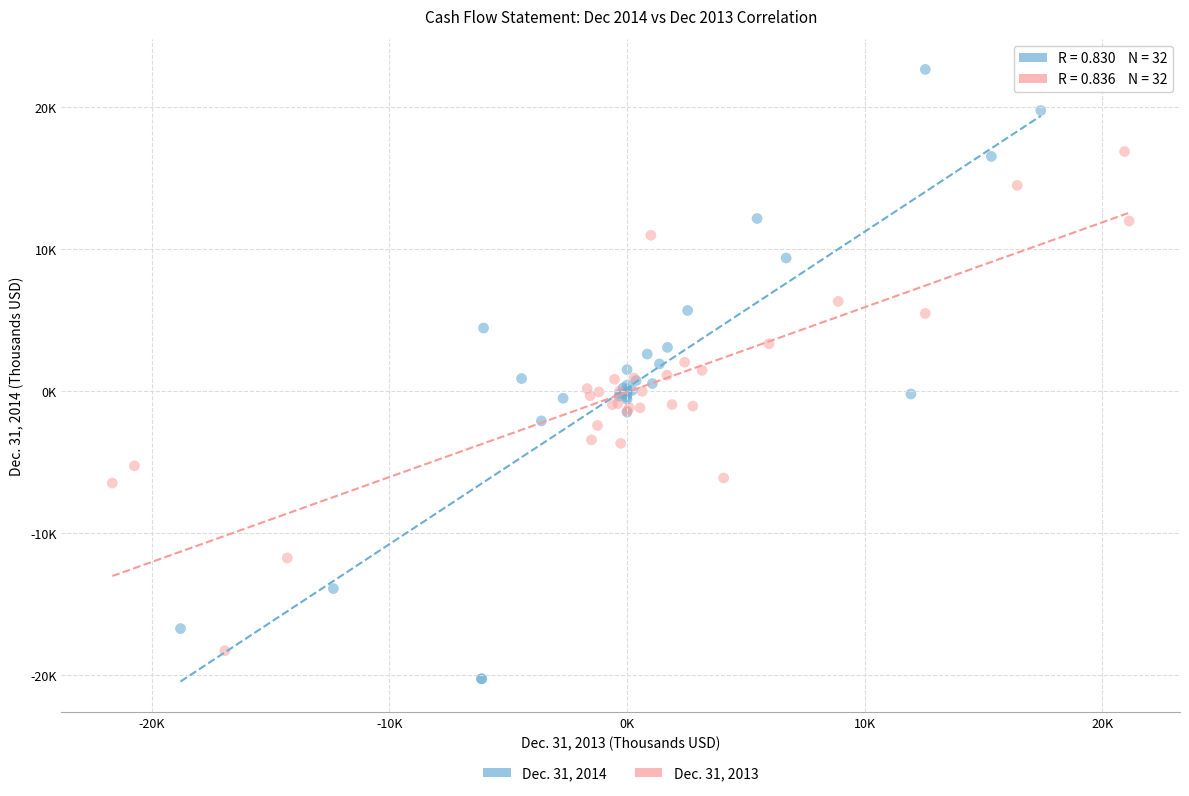

Which series reaches the minimum Y coordinate?

Dec. 31, 2014